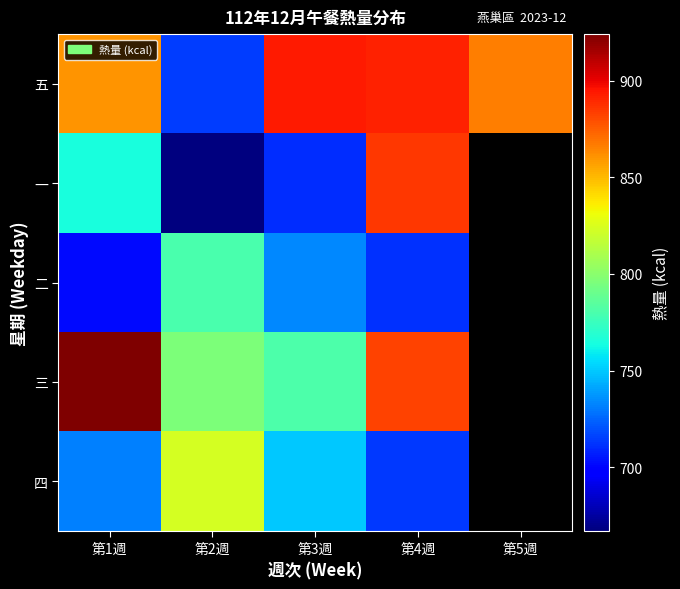

Where does the 三 series first go above 882?

第1週